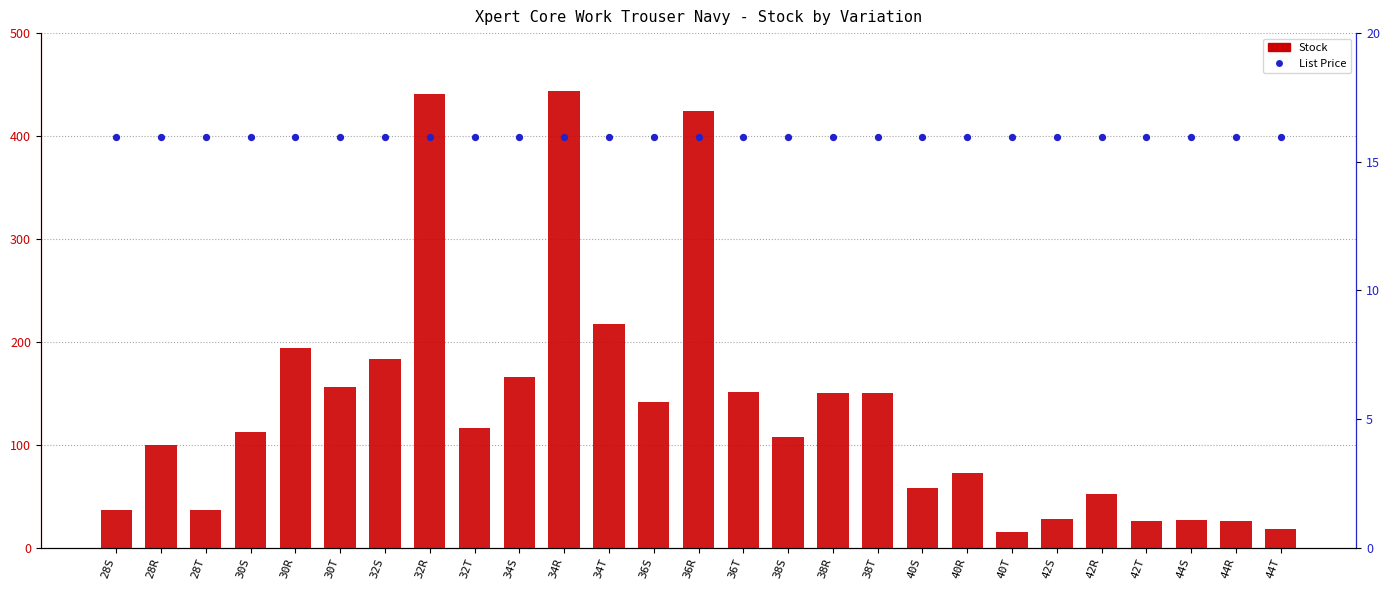

What is the total value across all series at 28R?

116.0